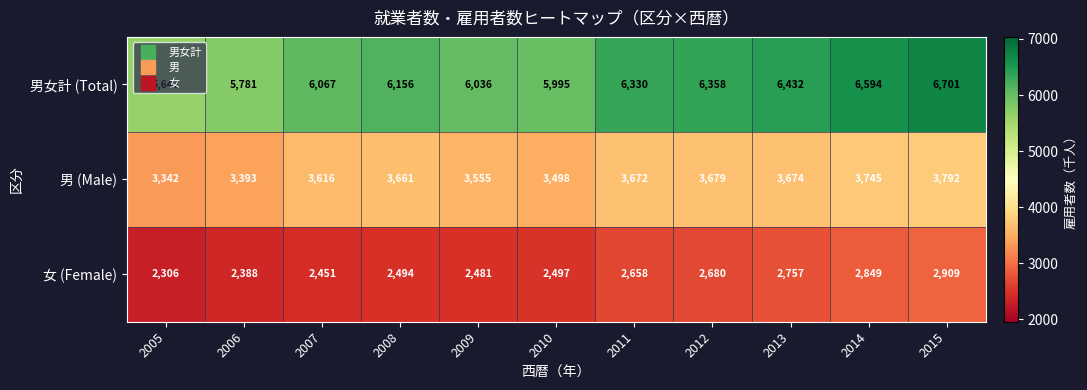

Which series has the largest range (max minus min)?

男女計 (Total)